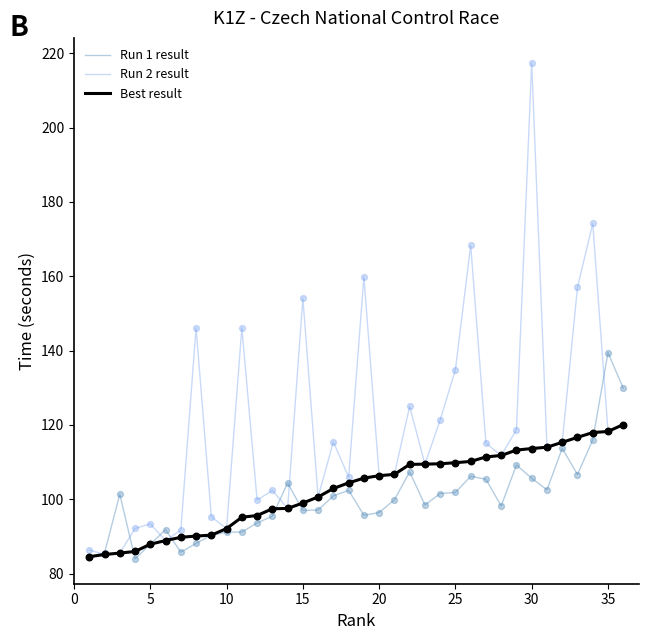

Which series has the largest total across all categories?

Run 2 result